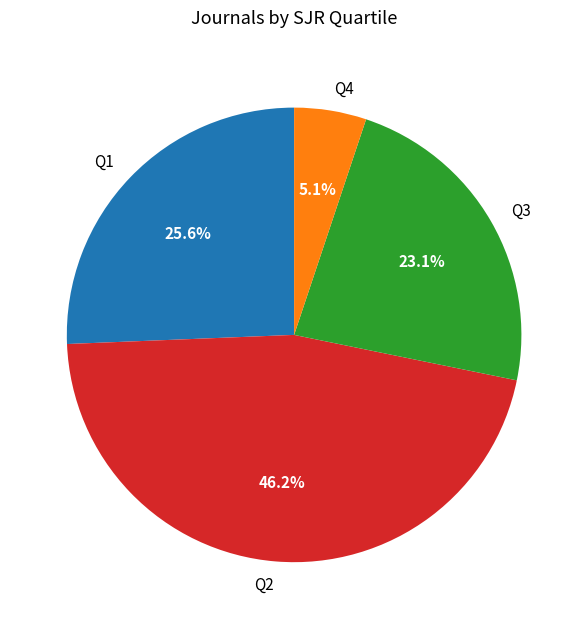

Does Q1 account for over 50% of the chart?

No